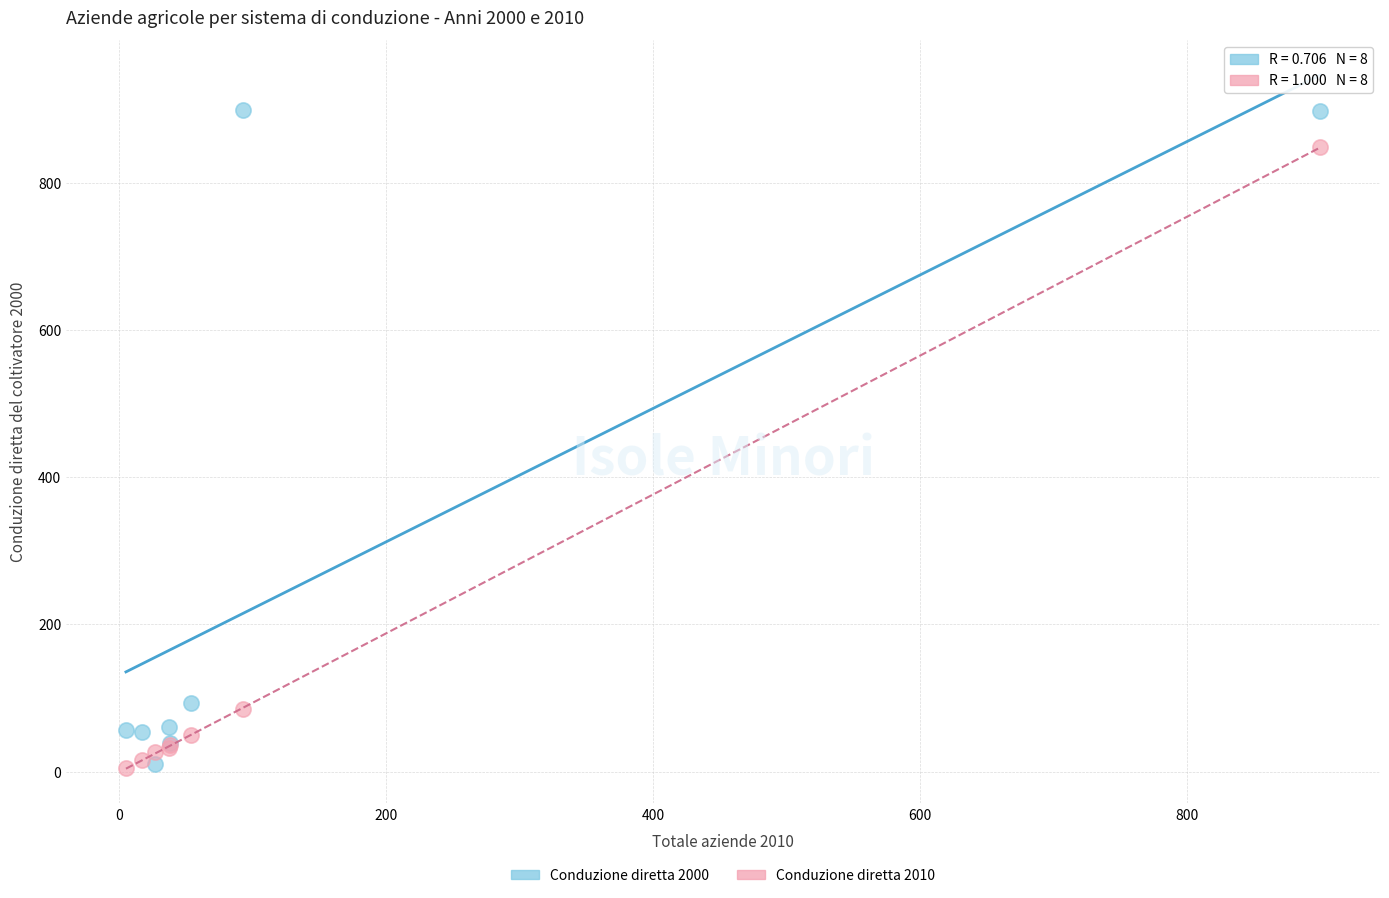

Which series has the largest Y range (max minus min)?

Conduzione diretta 2000